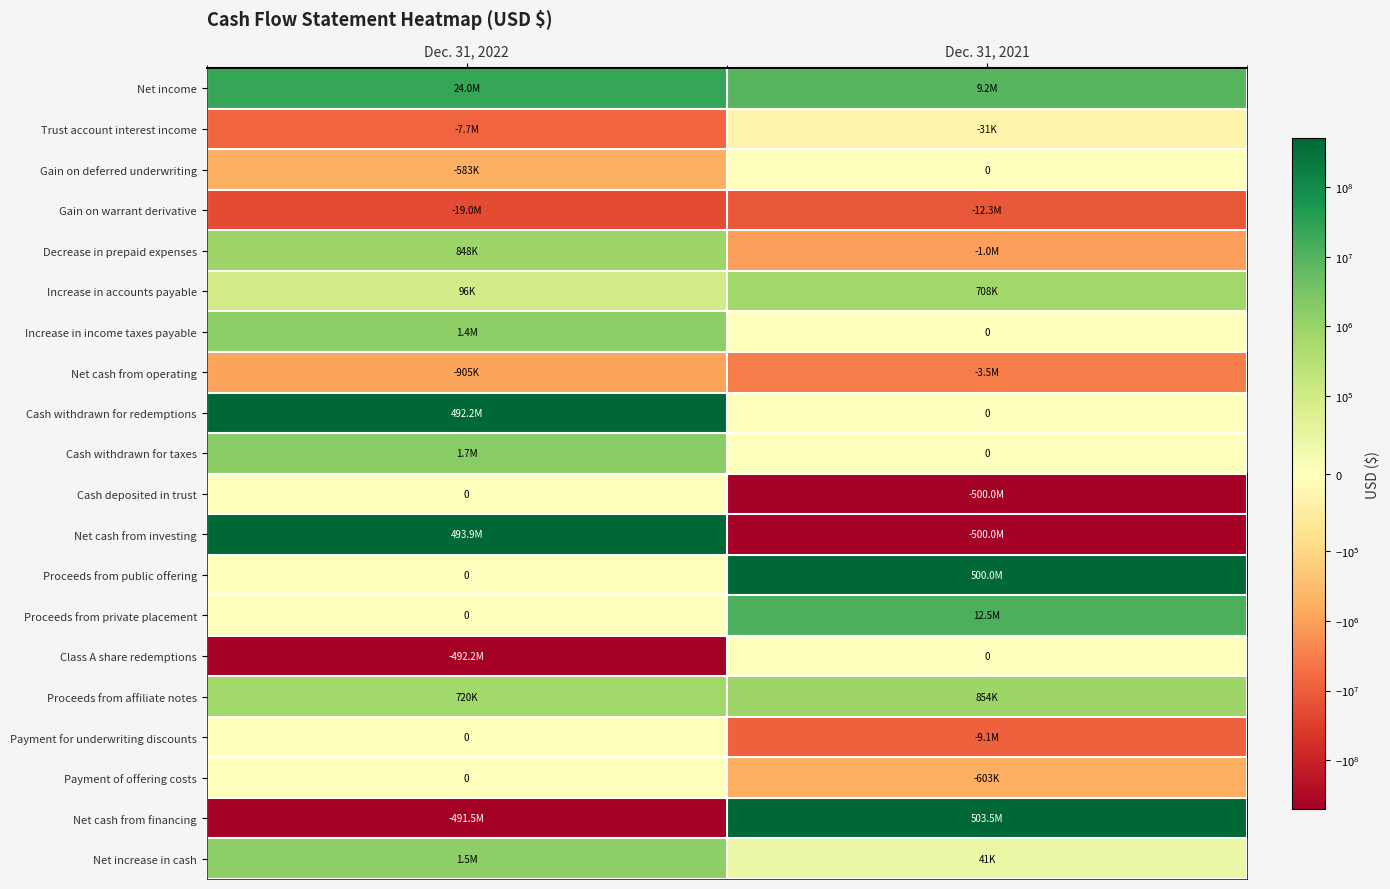

Which category has the lowest value in the Proceeds from public offering series?

Dec. 31, 2022